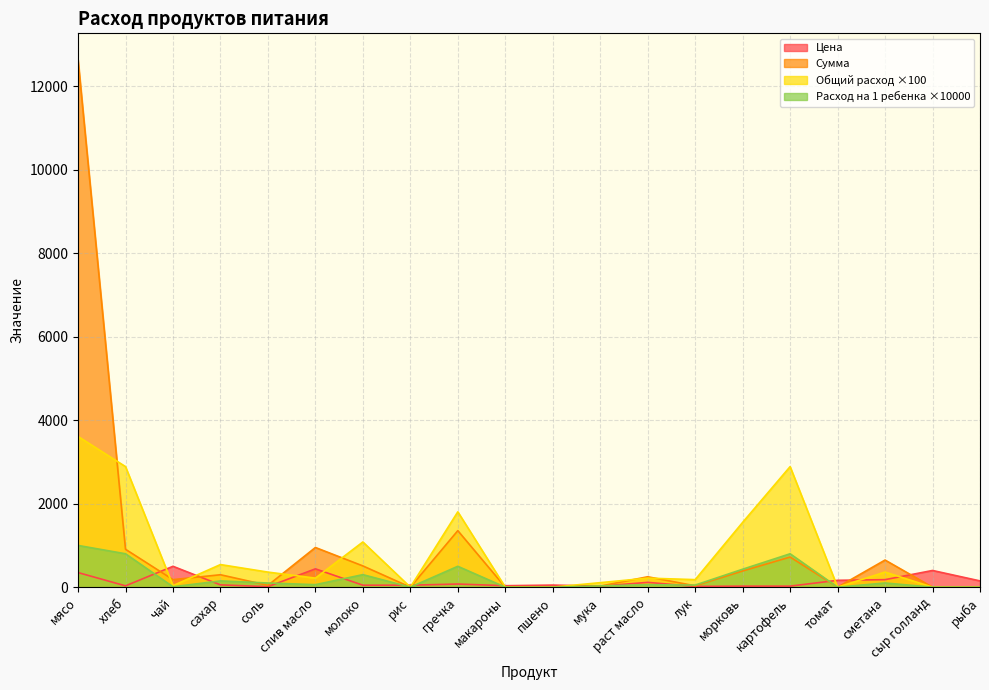

How many values in the Общий расход series are below 60?

9